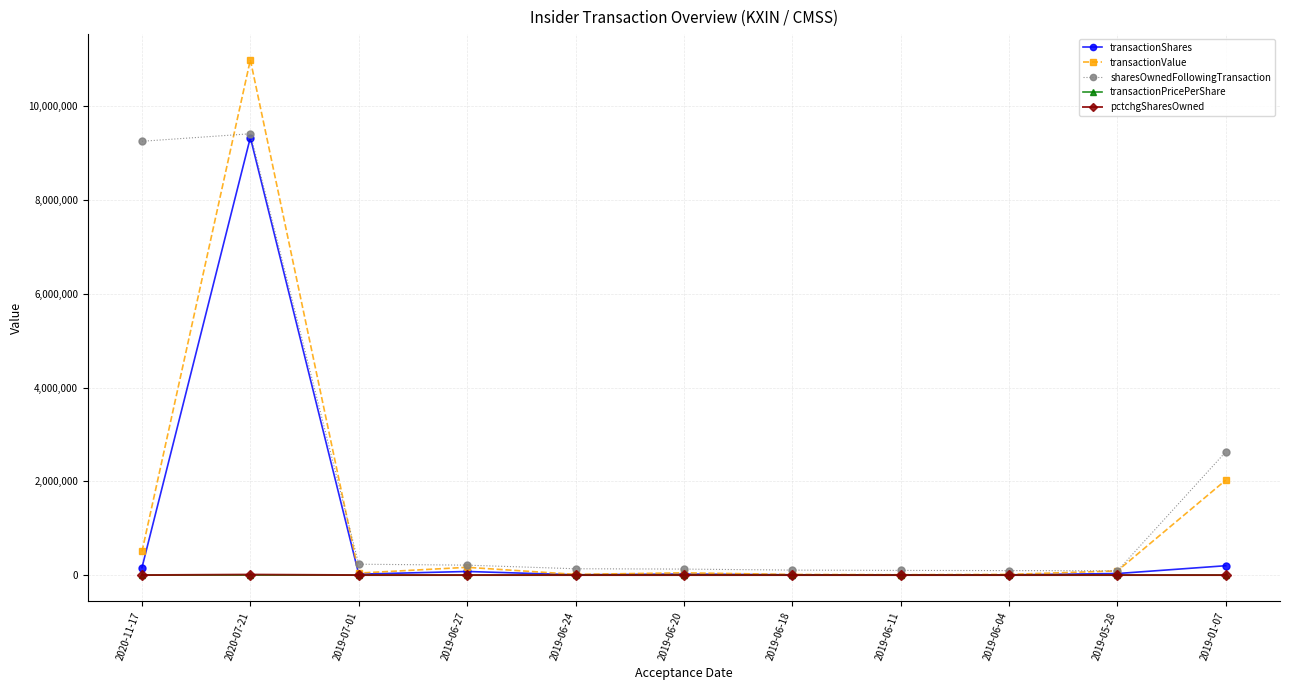

What is the average value of the transactionPricePerShare series?

2.9